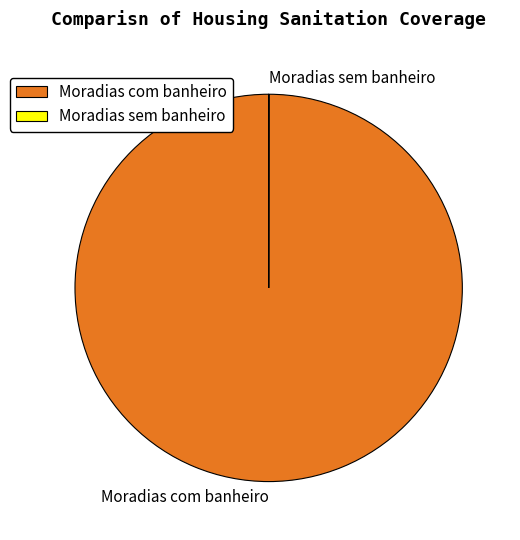

True or false: Moradias com banheiro accounts for 100% of the total.

True